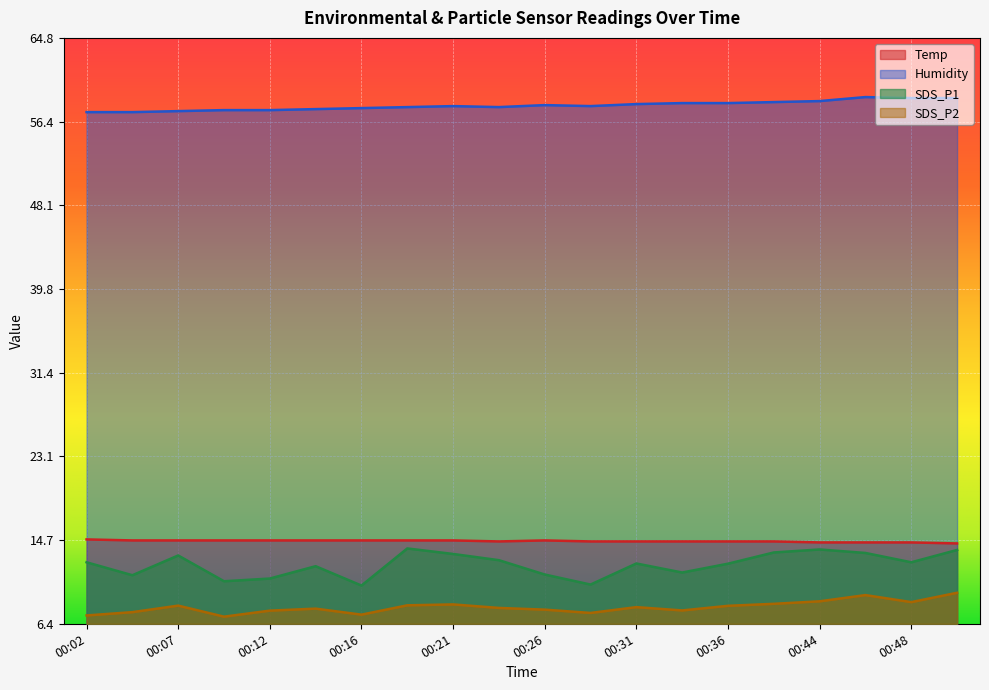

Is the value of SDS_P2 at 00:26 greater than the value of Temp at 00:07?

No